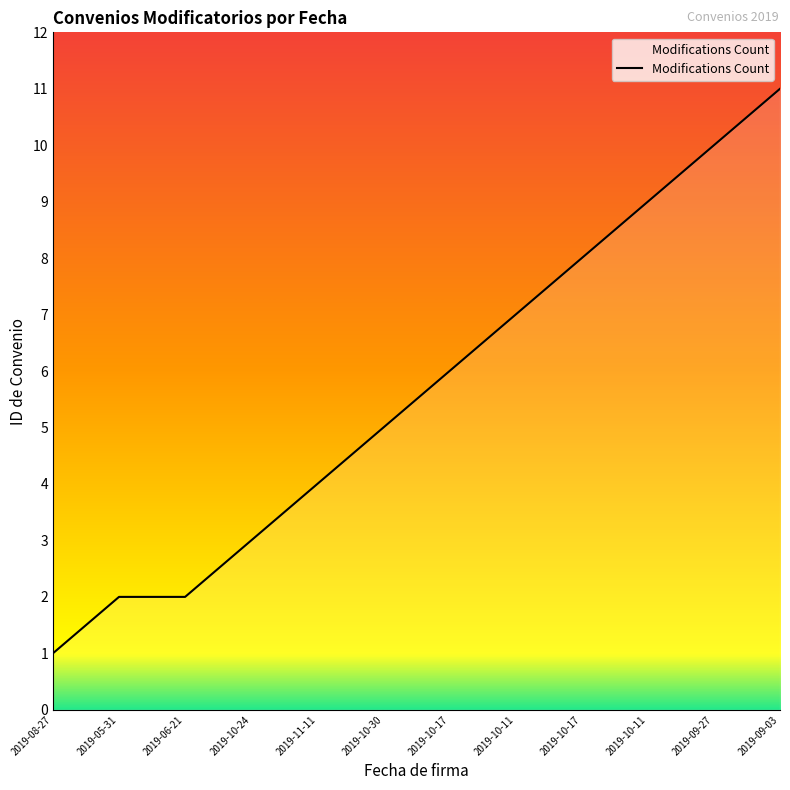

Does the chart display data point markers on the line(s)?

No